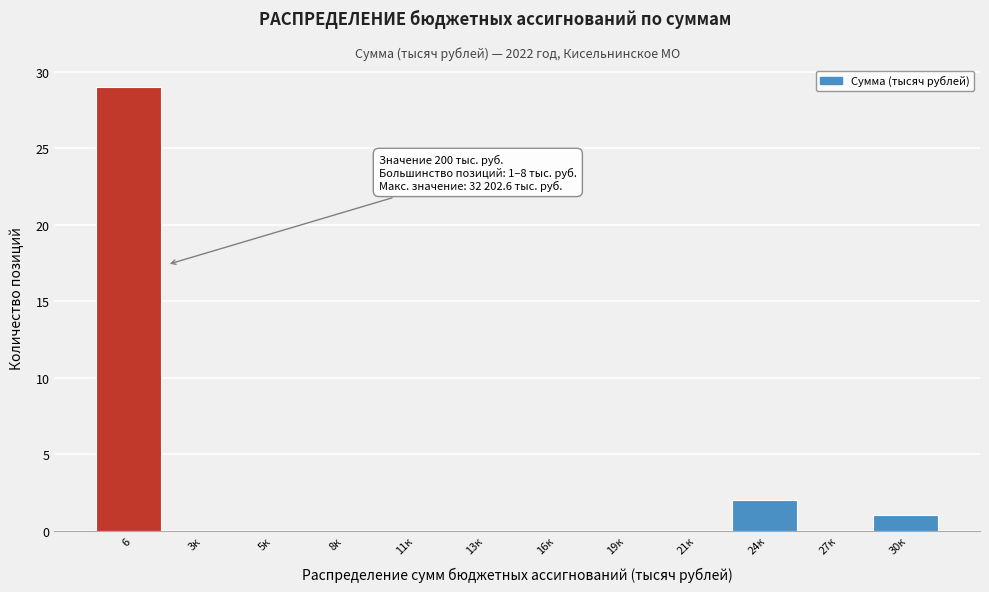

Reading left to right, transcribe all the data shown in this chart.

6=29	3к=0	5к=0	8к=0	11к=0	13к=0	16к=0	19к=0	21к=0	24к=2	27к=0	30к=1